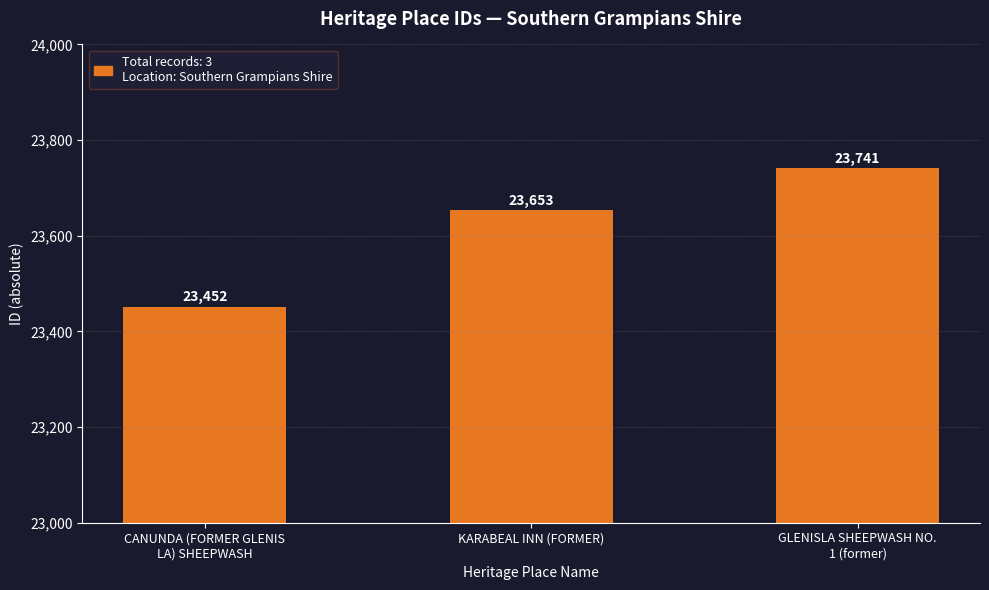

What is the sum of all values?

70846